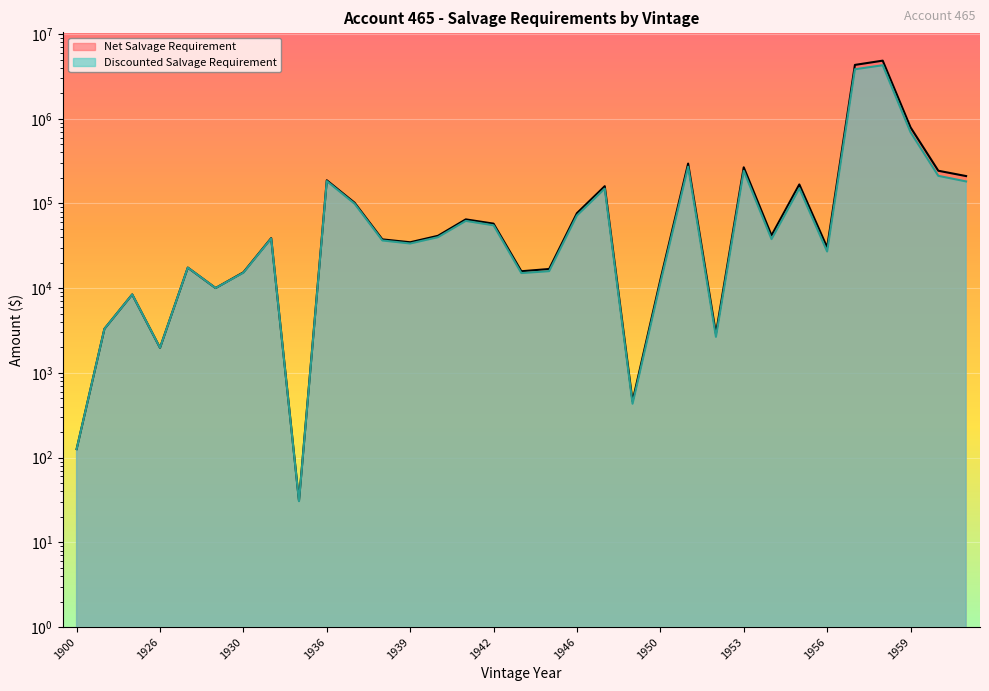

At which label is Net Salvage Requirement closest to 2426300?

1959